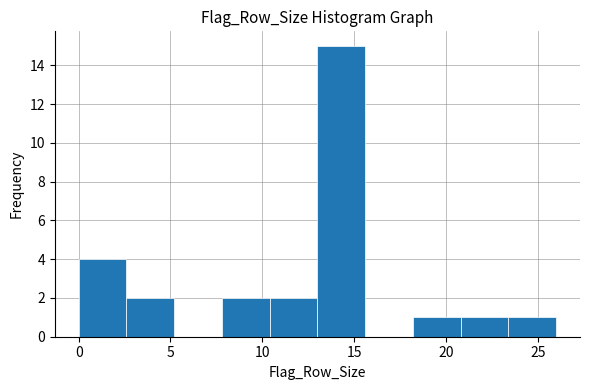

Reading left to right, transcribe this chart: for each bar, give the range it covers on the x-axis and its height. Neither the bar edges nor the heights are printed on the chart, so give them approximately, as read against the axes.

0.0 to 2.6: 4
2.6 to 5.2: 2
5.2 to 7.8: 0
7.8 to 10.4: 2
10.4 to 13.0: 2
13.0 to 15.6: 15
15.6 to 18.2: 0
18.2 to 20.8: 1
20.8 to 23.4: 1
23.4 to 26.0: 1